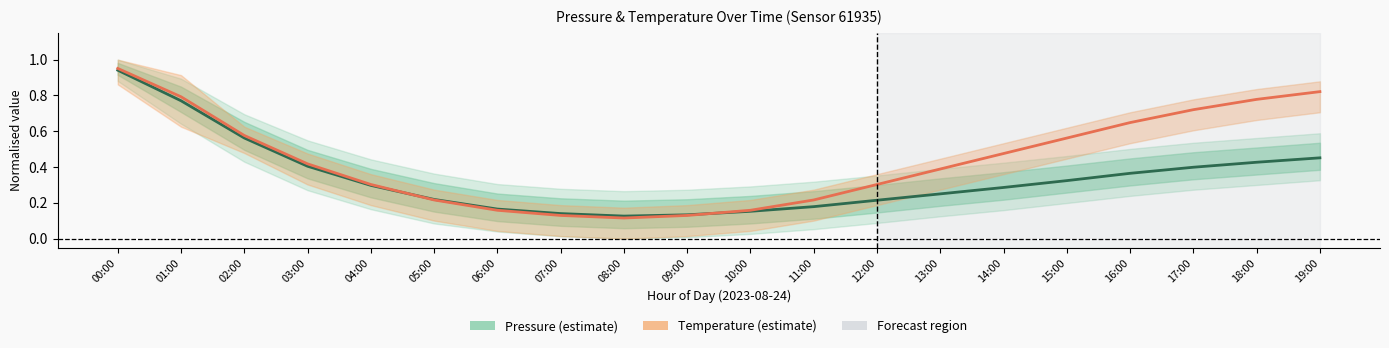

Which series changed the most between 11:00 and 14:00?

Temperature estimate